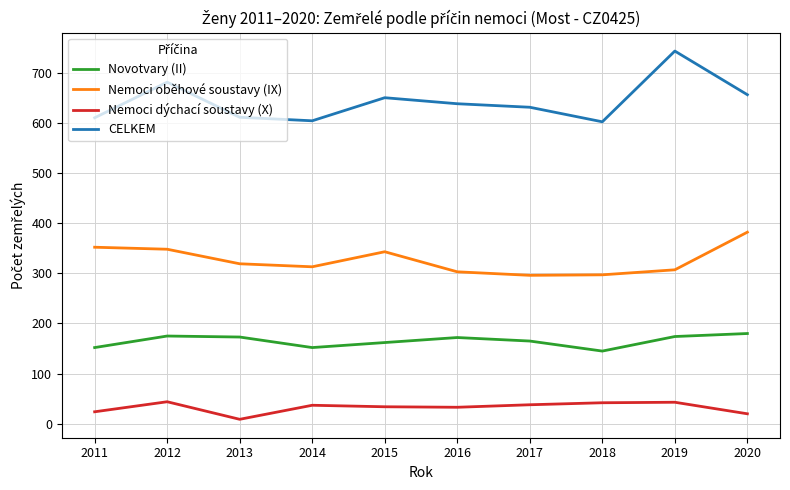

What is the difference between the maximum and minimum values in the Nemoci oběhové soustavy (IX) series?

86